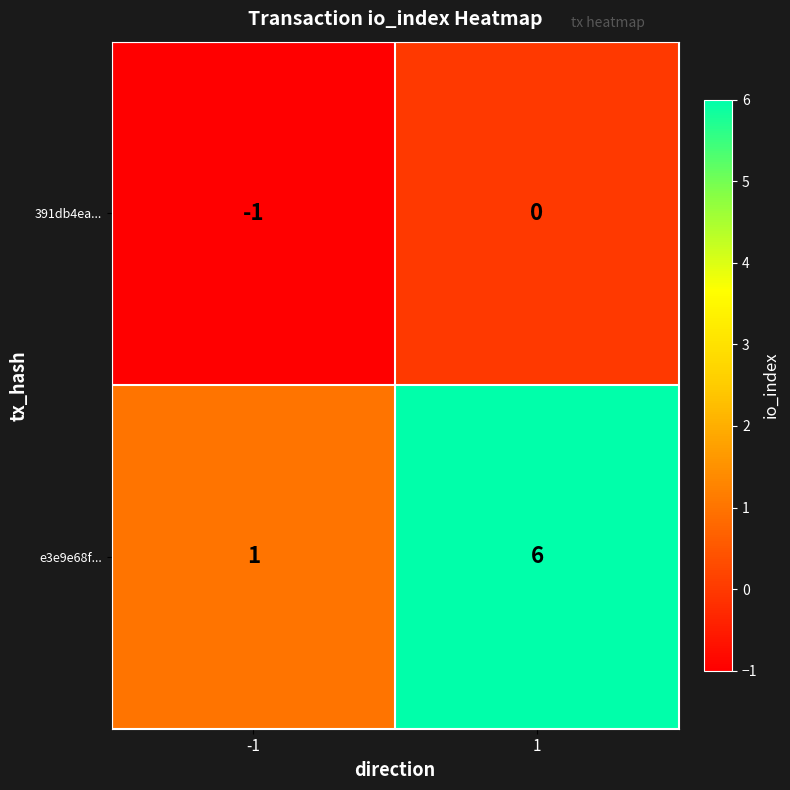

Which label corresponds to the smallest value in the chart?

-1